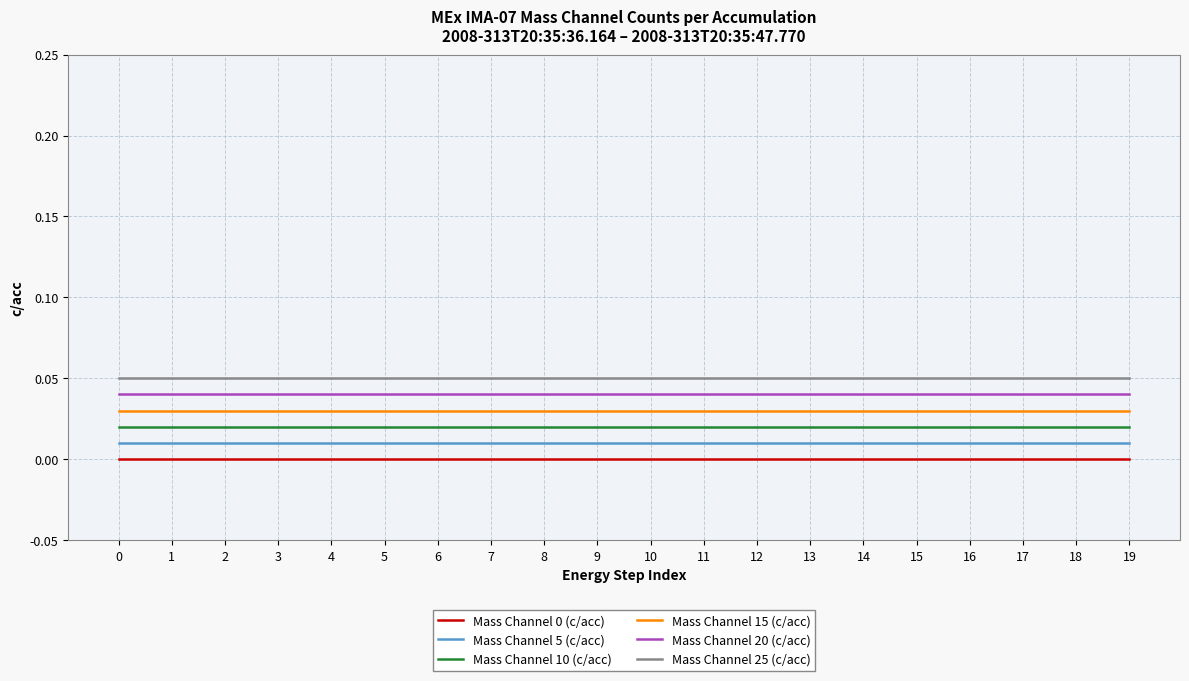

Is the value of Mass Channel 20 (c/acc) at 10 greater than the value of Mass Channel 0 (c/acc) at 17?

Yes